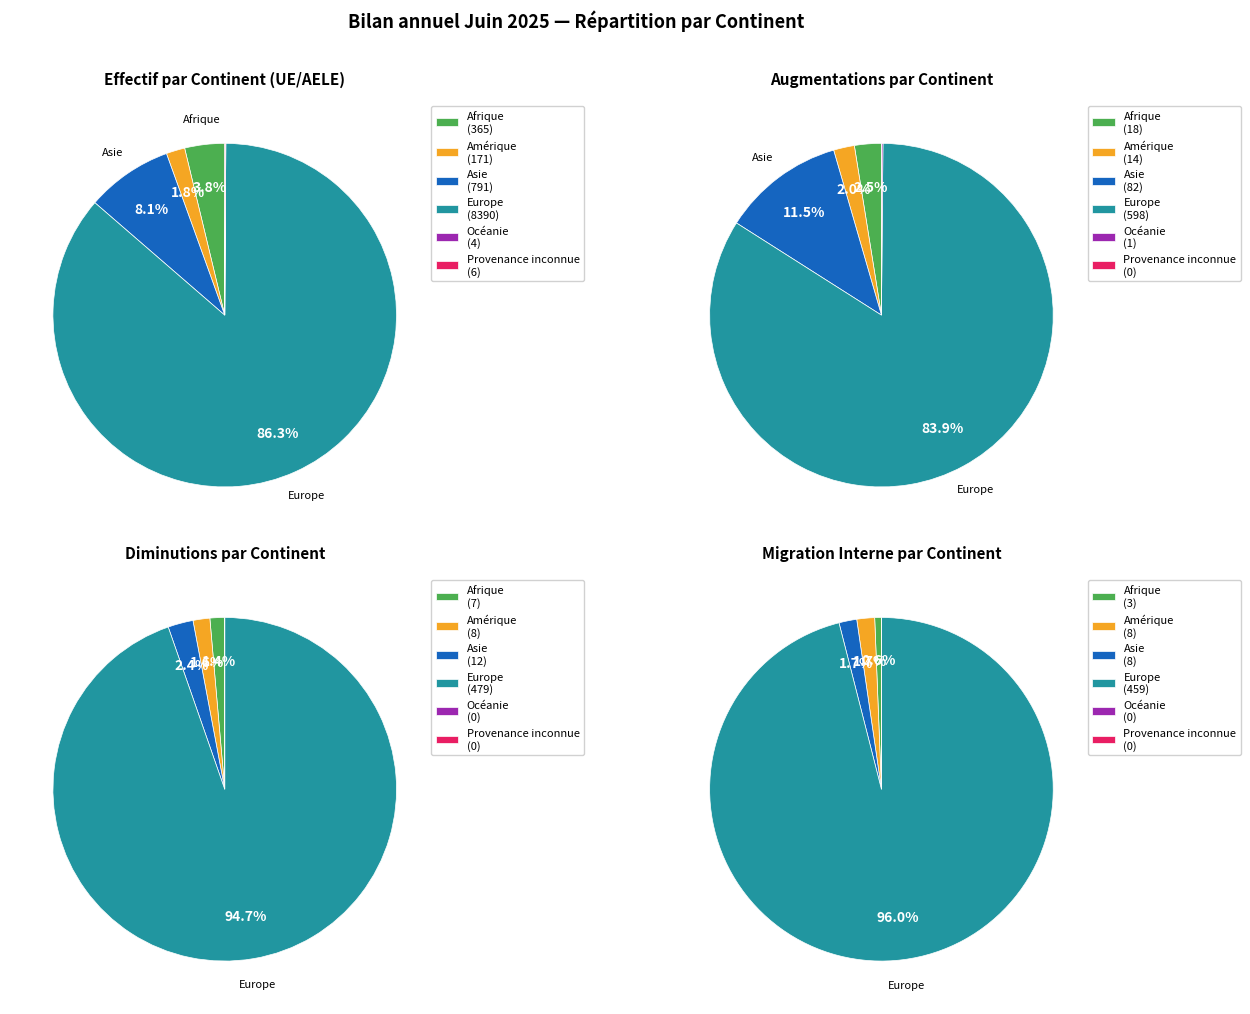

How many segments does this pie chart have?

6